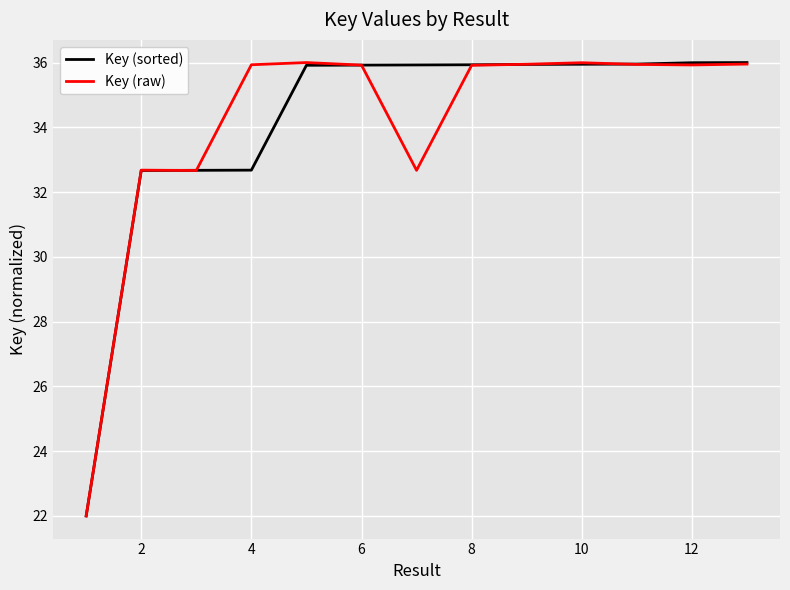

What is the smallest value displayed?

22.0